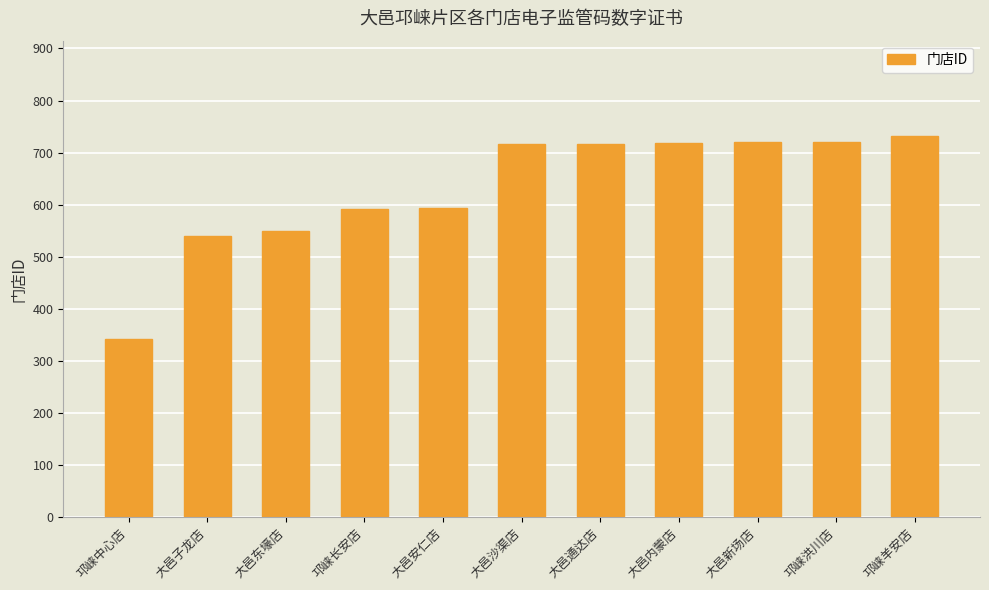

Between 大邑通达店 and 大邑安仁店, which is larger?

大邑通达店